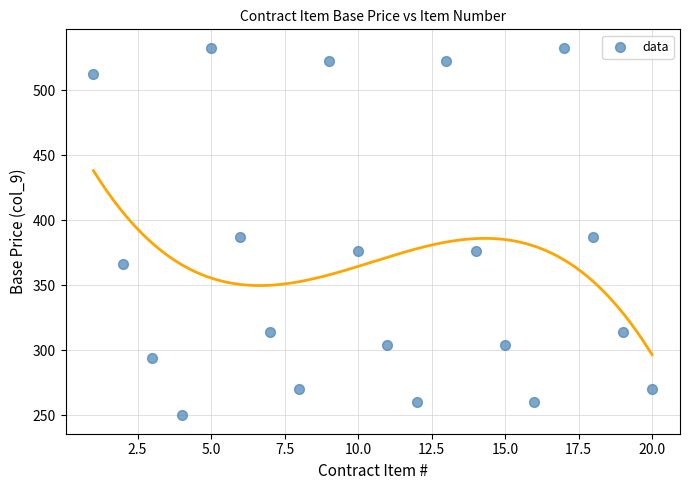

What is the range of Y values (max minus min)?

282.5